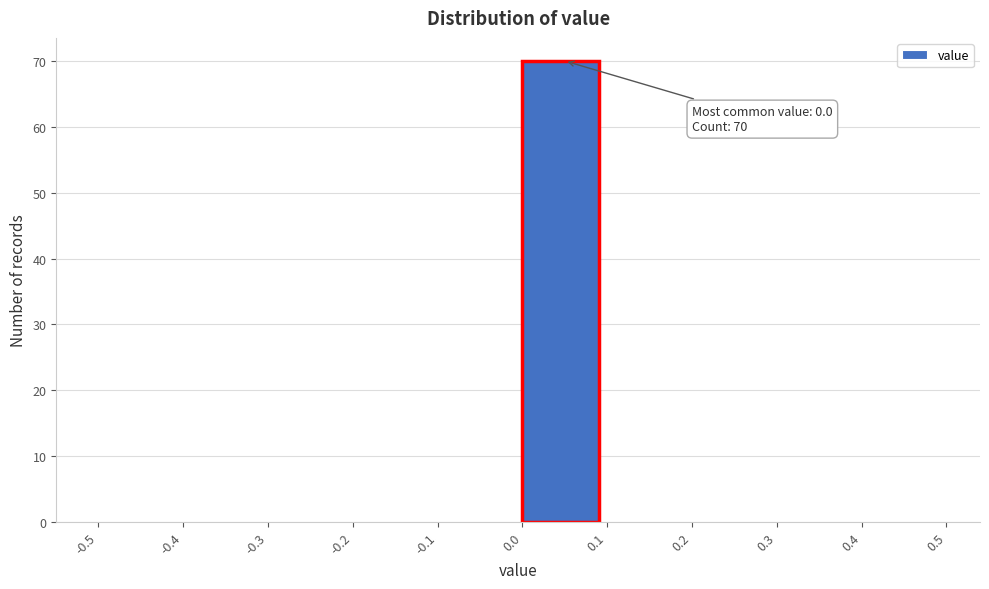

Which range on the x-axis has the tallest bar?

0.0 to 0.1